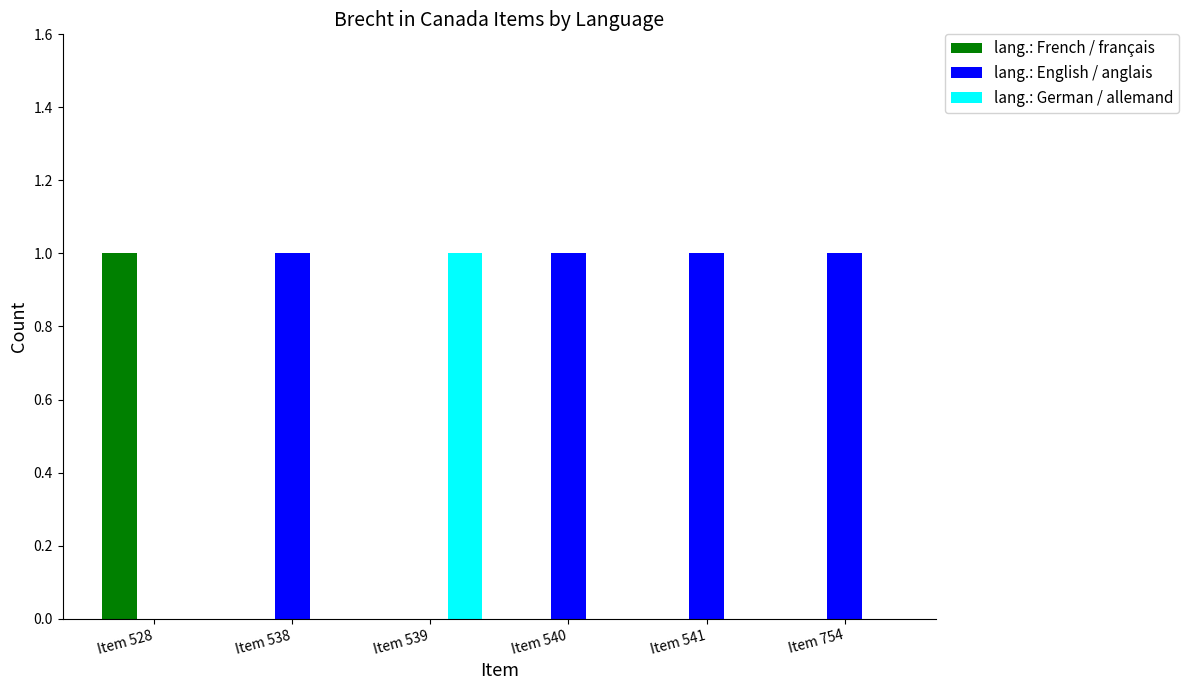

Is the value of lang.: German / allemand at Item 539 greater than the value of lang.: English / anglais at Item 539?

Yes